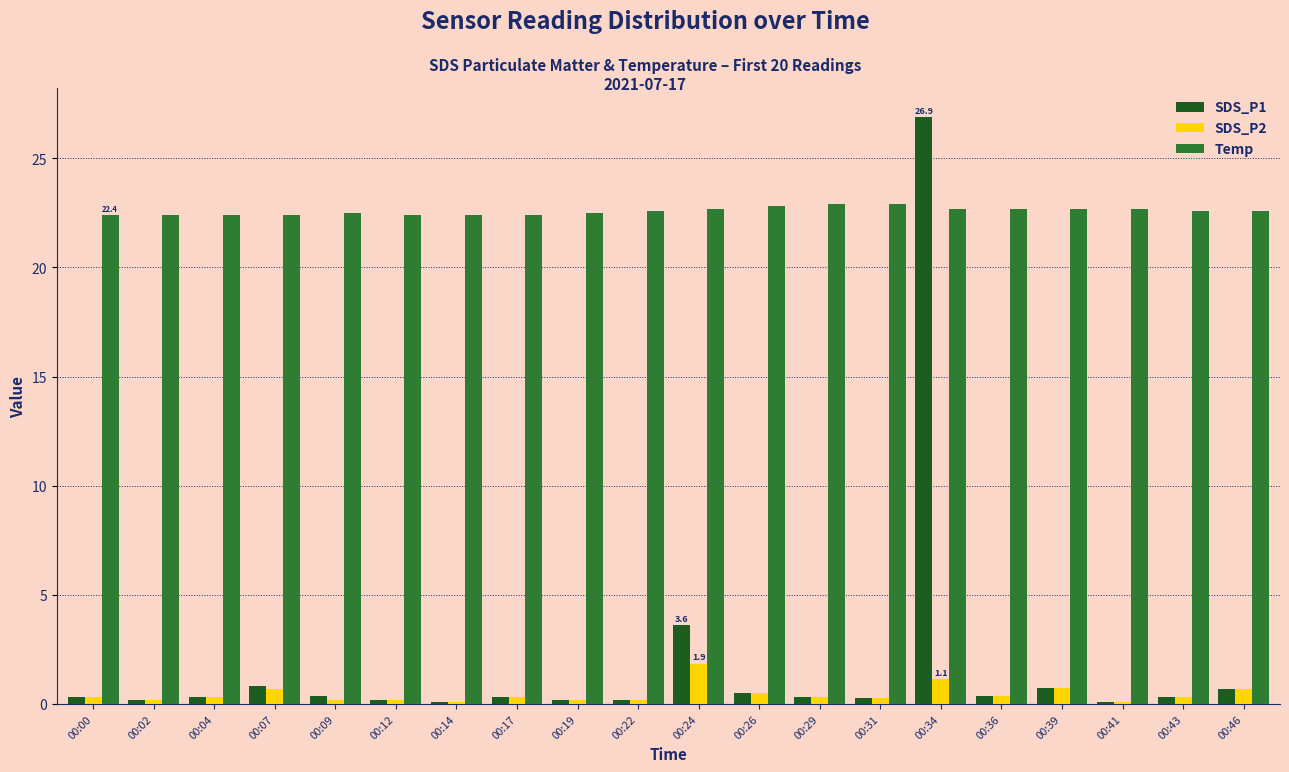

How many bars are there in each group?

3